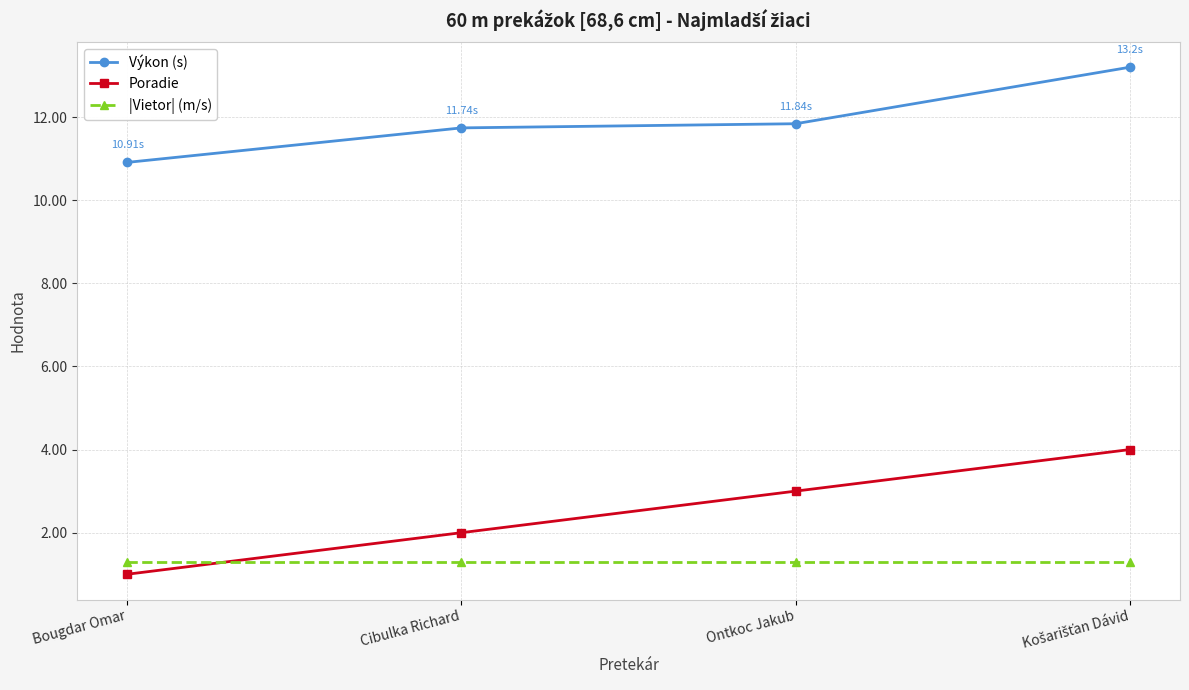

Count the number of categories in the chart.

4